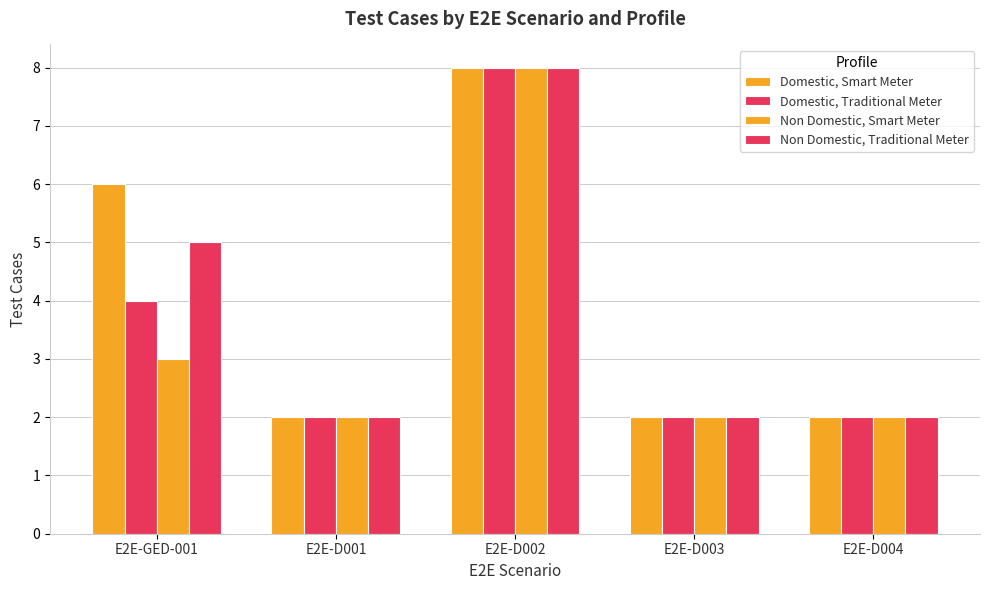

Reading left to right, transcribe all the data shown in this chart.

Domestic, Smart Meter: E2E-GED-001=6	E2E-D001=2	E2E-D002=8	E2E-D003=2	E2E-D004=2
Domestic, Traditional Meter: E2E-GED-001=4	E2E-D001=2	E2E-D002=8	E2E-D003=2	E2E-D004=2
Non Domestic, Smart Meter: E2E-GED-001=3	E2E-D001=2	E2E-D002=8	E2E-D003=2	E2E-D004=2
Non Domestic, Traditional Meter: E2E-GED-001=5	E2E-D001=2	E2E-D002=8	E2E-D003=2	E2E-D004=2